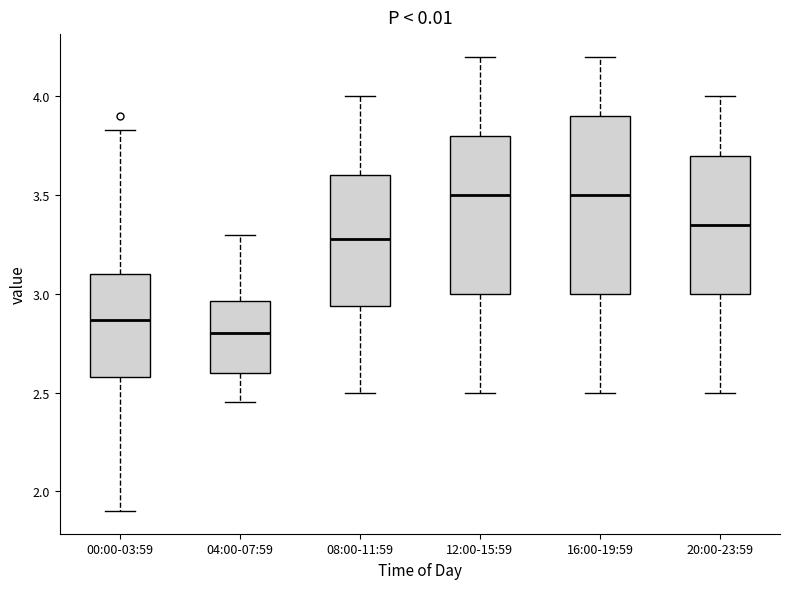

Reading left to right, read every box against the y-axis: the position of its median line, the range the box covers, and the ends of its whiskers. The values are not printed on the chart, so give them approximately, as read against the axis.

00:00-03:59: median 2.85, box 2.60 to 3.10, whiskers 1.90 to 3.85
04:00-07:59: median 2.80, box 2.60 to 2.95, whiskers 2.45 to 3.30
08:00-11:59: median 3.30, box 2.95 to 3.60, whiskers 2.50 to 4.00
12:00-15:59: median 3.50, box 3.00 to 3.80, whiskers 2.50 to 4.20
16:00-19:59: median 3.50, box 3.00 to 3.90, whiskers 2.50 to 4.20
20:00-23:59: median 3.35, box 3.00 to 3.70, whiskers 2.50 to 4.00